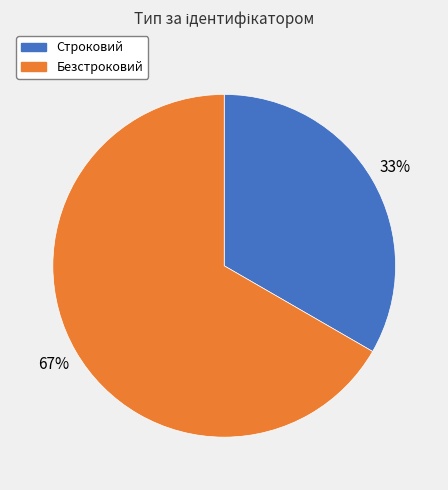

Is there a majority slice in this chart?

Yes